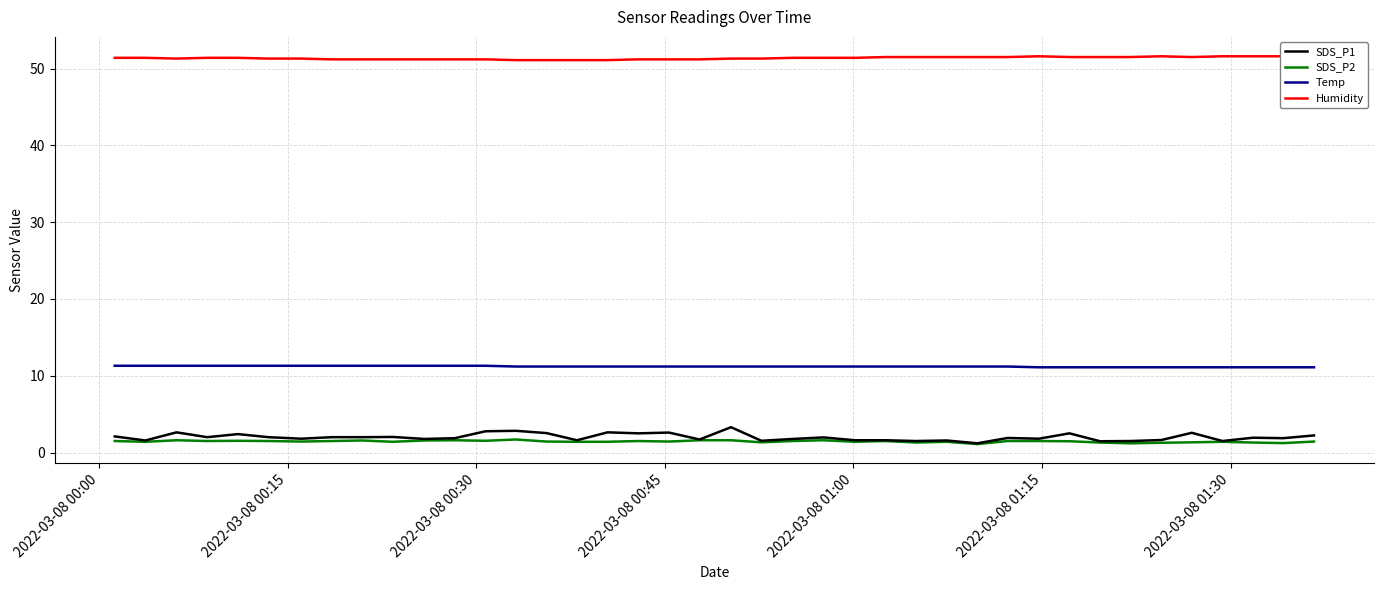

Which series has the largest total across all categories?

Humidity